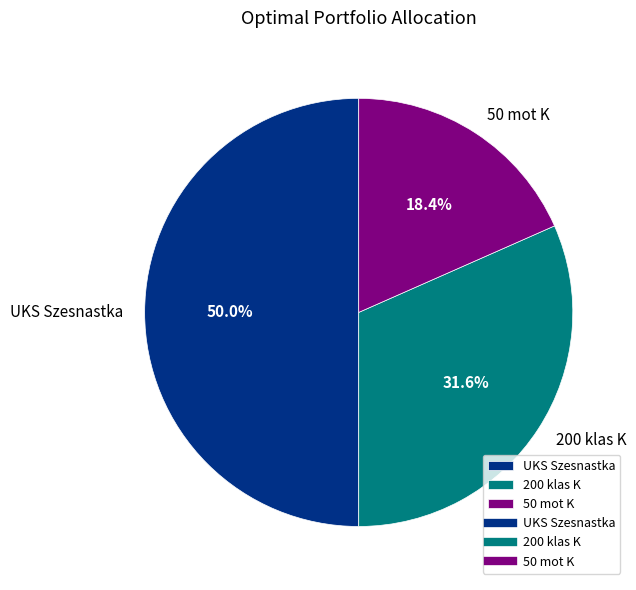

Does 50 mot K represent more than half of the total?

No